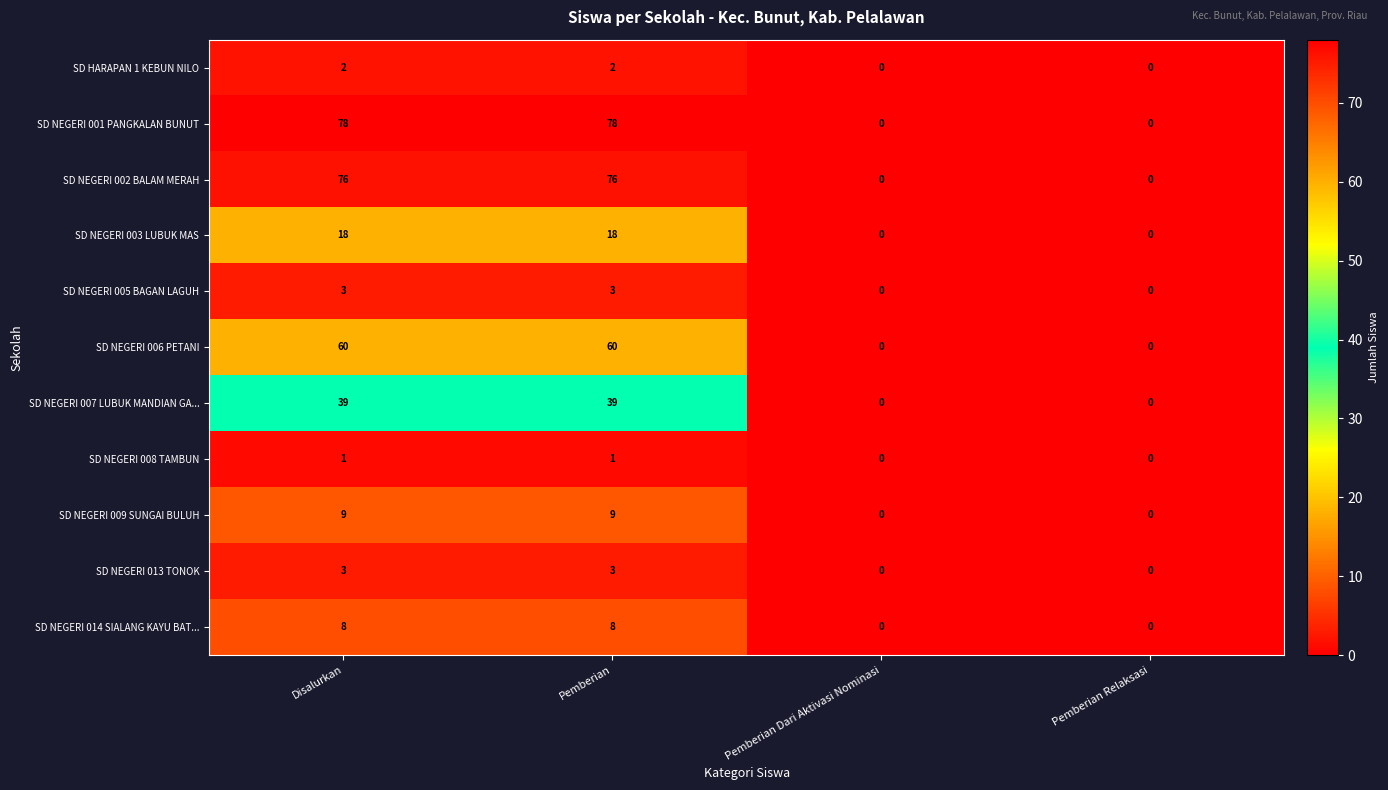

Between Pemberian and Pemberian Dari Aktivasi Nominasi, which series saw the biggest shift?

SD NEGERI 001 PANGKALAN BUNUT